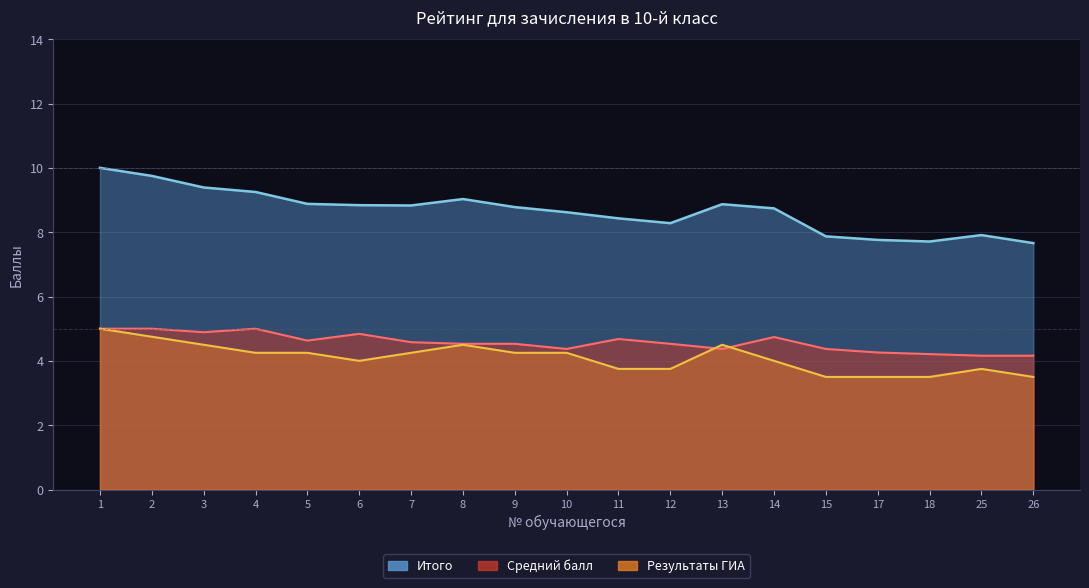

What is the lowest value of the Итого series?

7.7